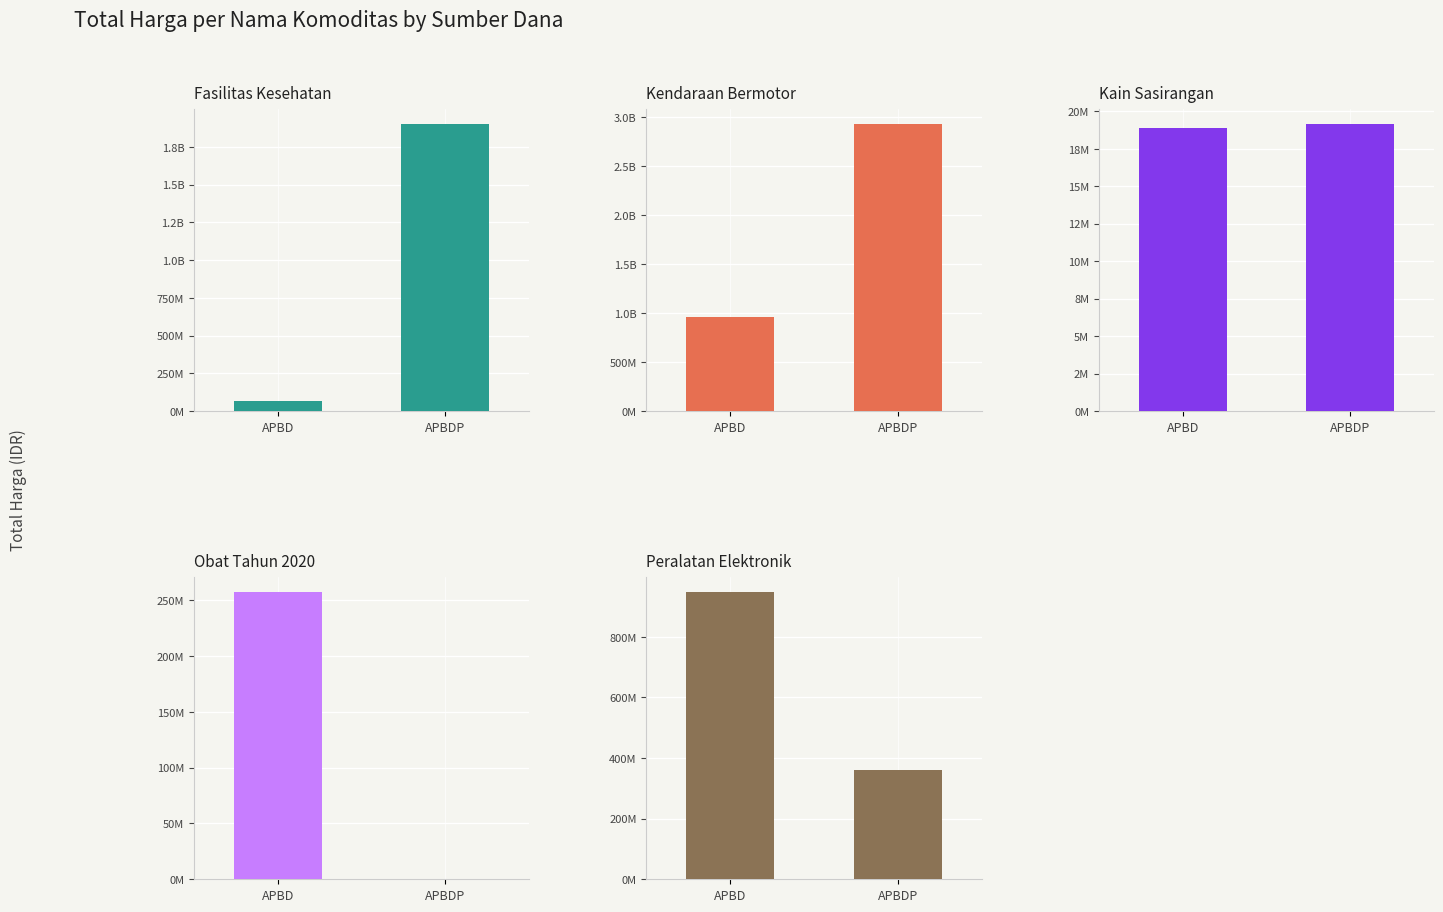

Rank the series by their maximum value, from lowest to highest.

Kain Sasirangan, Obat Tahun 2020, Peralatan Elektronik, Fasilitas Kesehatan, Kendaraan Bermotor